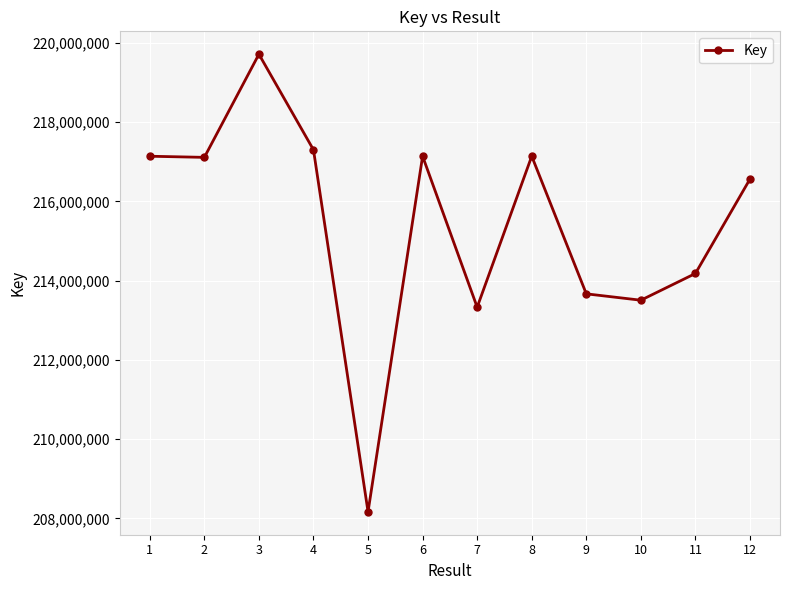

What is the minimum value shown in the chart?

208167612